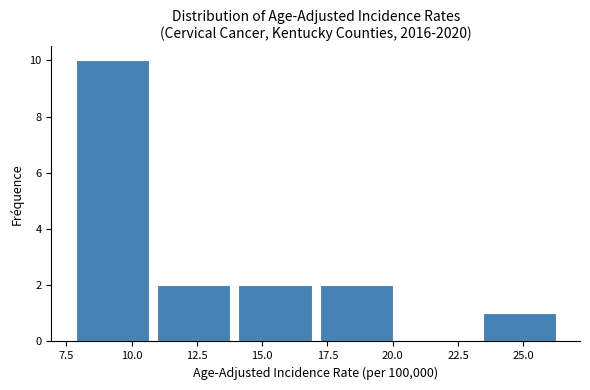

Reading left to right, list every bar in this chart as the range it spans on the x-axis followed by its height. Neither the bar edges nor the heights are printed on the chart, so give them approximately, as read against the axes.

7.5 to 11.0: 10
11.0 to 14.0: 2
14.0 to 17.0: 2
17.0 to 20.0: 2
20.0 to 23.5: 0
23.5 to 26.5: 1